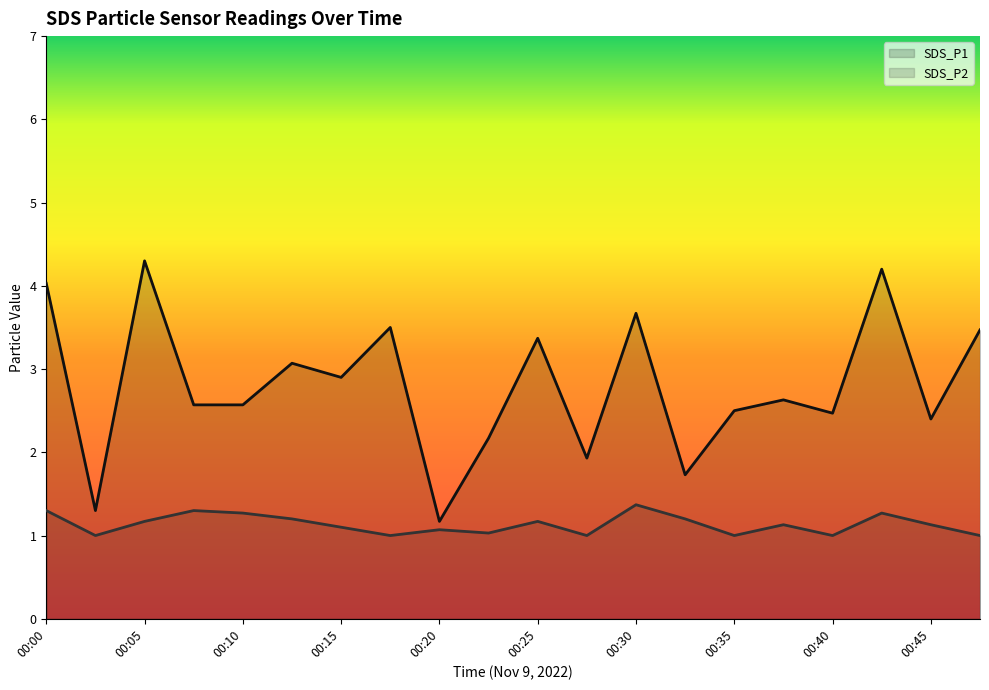

What is the value of the SDS_P2 point at the 4th from the left?

1.3